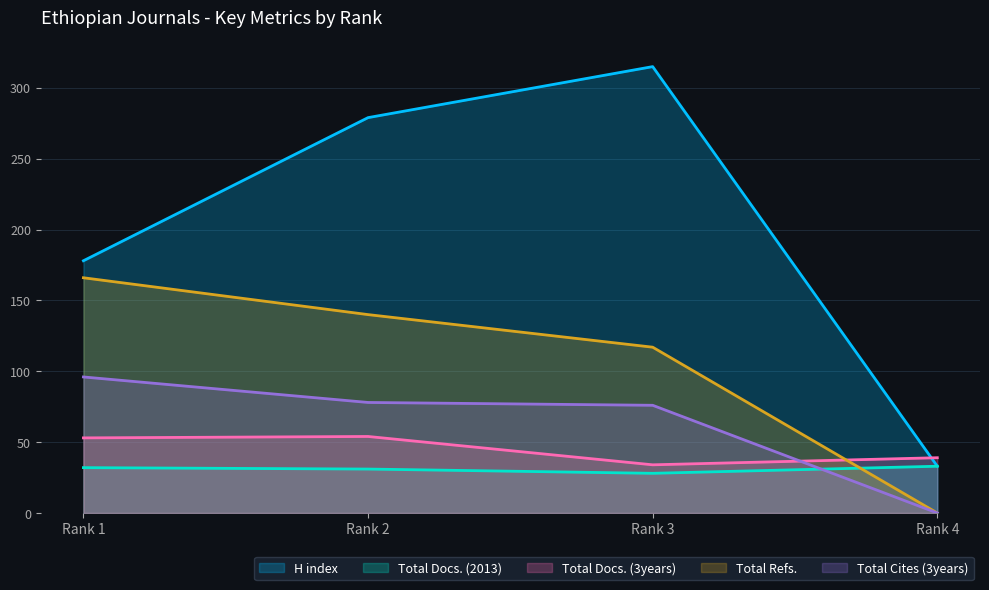

True or false: Total Docs. (2013) has more than 1 points higher than both neighbors.

False